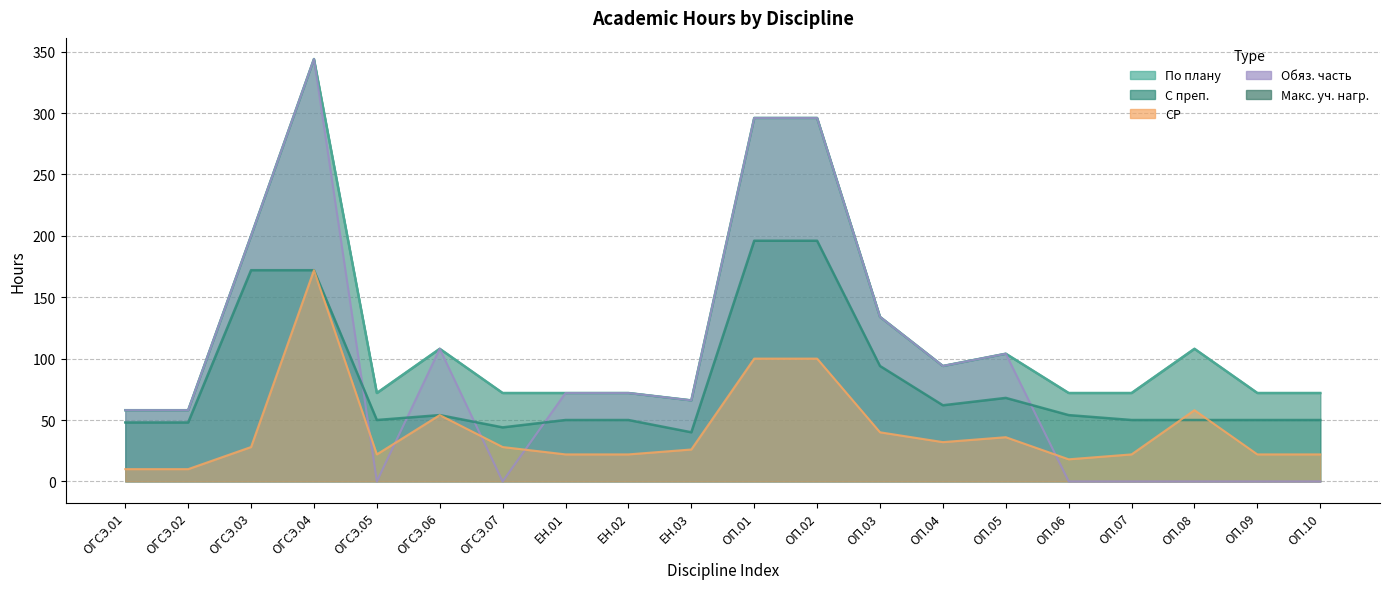

True or false: По плану has more than 2 points higher than both neighbors.

True